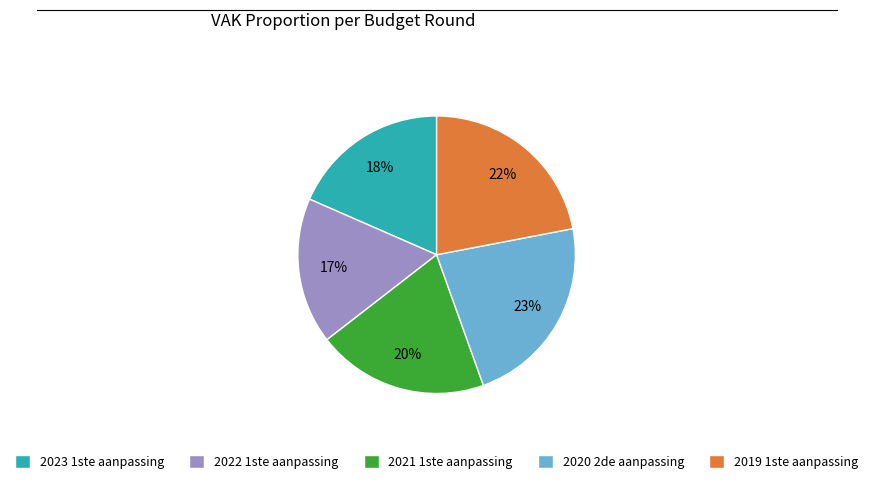

How many slices are in this pie chart?

5